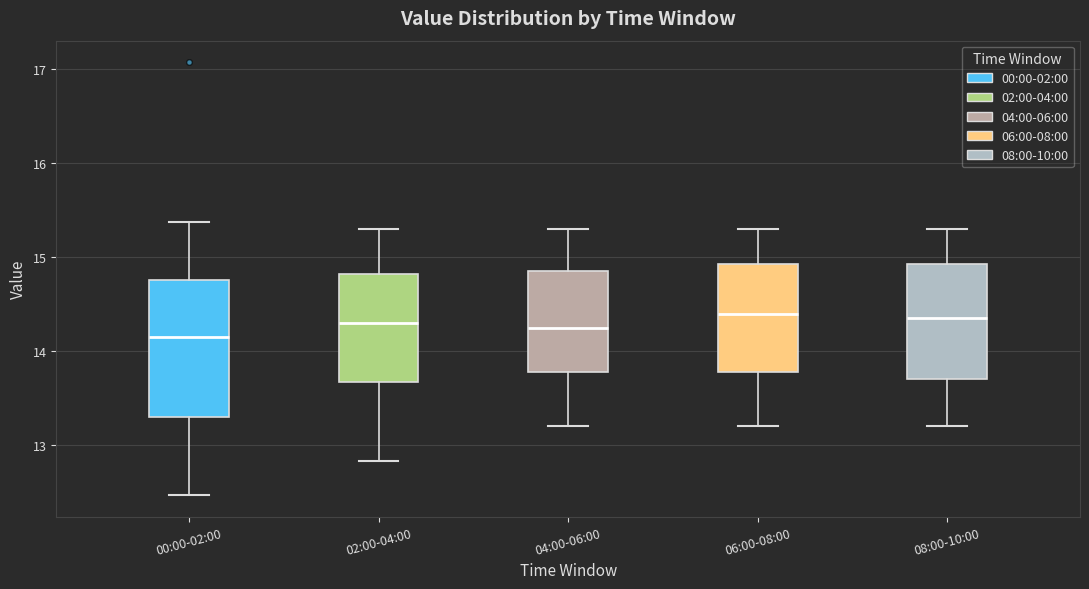

Reading left to right, transcribe this box plot: for each box, give where its median line is, the range the box spans, and where its two whiskers end, as read against the y-axis. The values are not printed on the chart, so give them approximately, as read against the axis.

00:00-02:00: median 14.2, box 13.3 to 14.8, whiskers 12.5 to 15.4
02:00-04:00: median 14.3, box 13.7 to 14.8, whiskers 12.8 to 15.3
04:00-06:00: median 14.3, box 13.8 to 14.9, whiskers 13.2 to 15.3
06:00-08:00: median 14.4, box 13.8 to 14.9, whiskers 13.2 to 15.3
08:00-10:00: median 14.4, box 13.7 to 14.9, whiskers 13.2 to 15.3